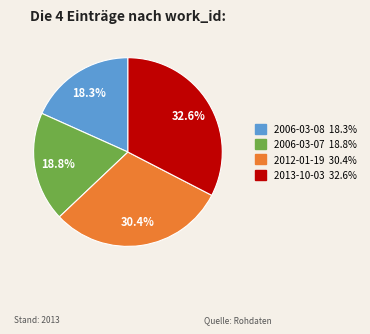

To the nearest percent, what is the average slice percentage?

25%